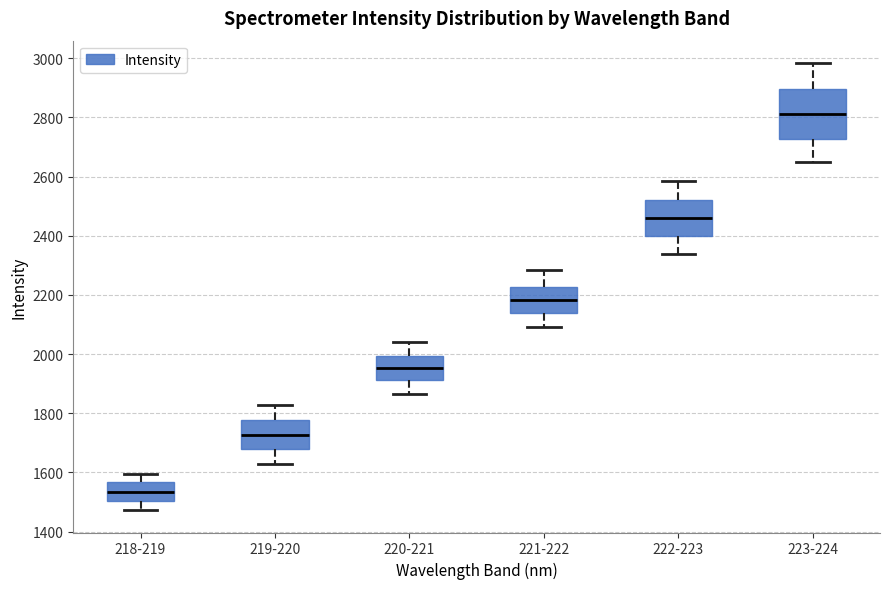

Reading left to right, read every box against the y-axis: the position of its median line, the range the box covers, and the ends of its whiskers. The values are not printed on the chart, so give them approximately, as read against the axis.

218-219: median 1540, box 1500 to 1560, whiskers 1480 to 1600
219-220: median 1720, box 1680 to 1780, whiskers 1620 to 1820
220-221: median 1960, box 1920 to 2000, whiskers 1860 to 2040
221-222: median 2180, box 2140 to 2220, whiskers 2100 to 2280
222-223: median 2460, box 2400 to 2520, whiskers 2340 to 2580
223-224: median 2820, box 2720 to 2900, whiskers 2640 to 2980